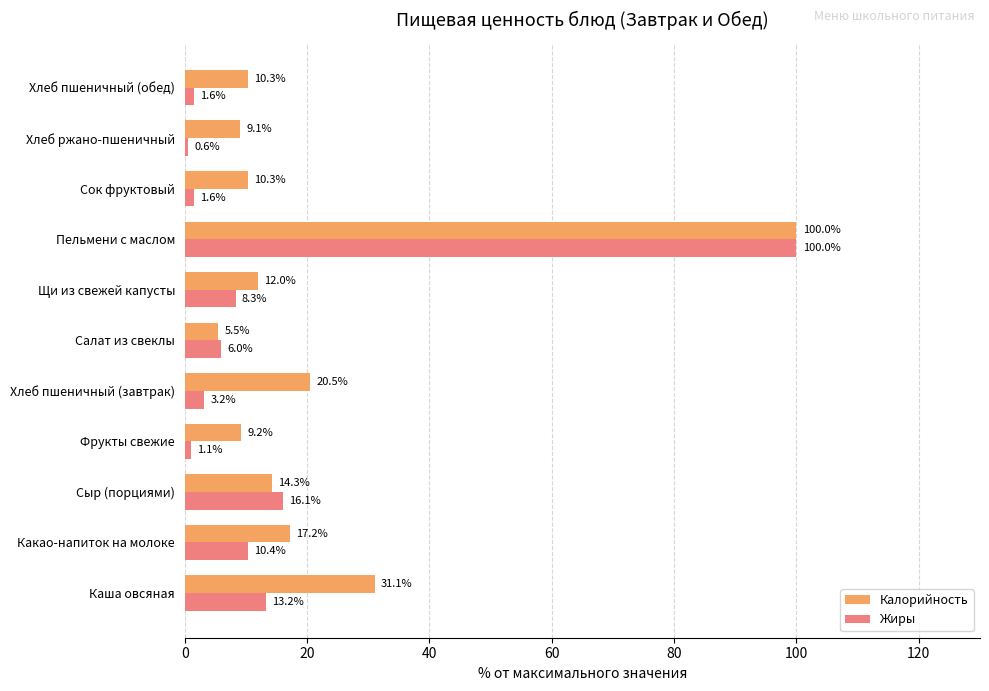

What is the average value of the Калорийность series?

21.8